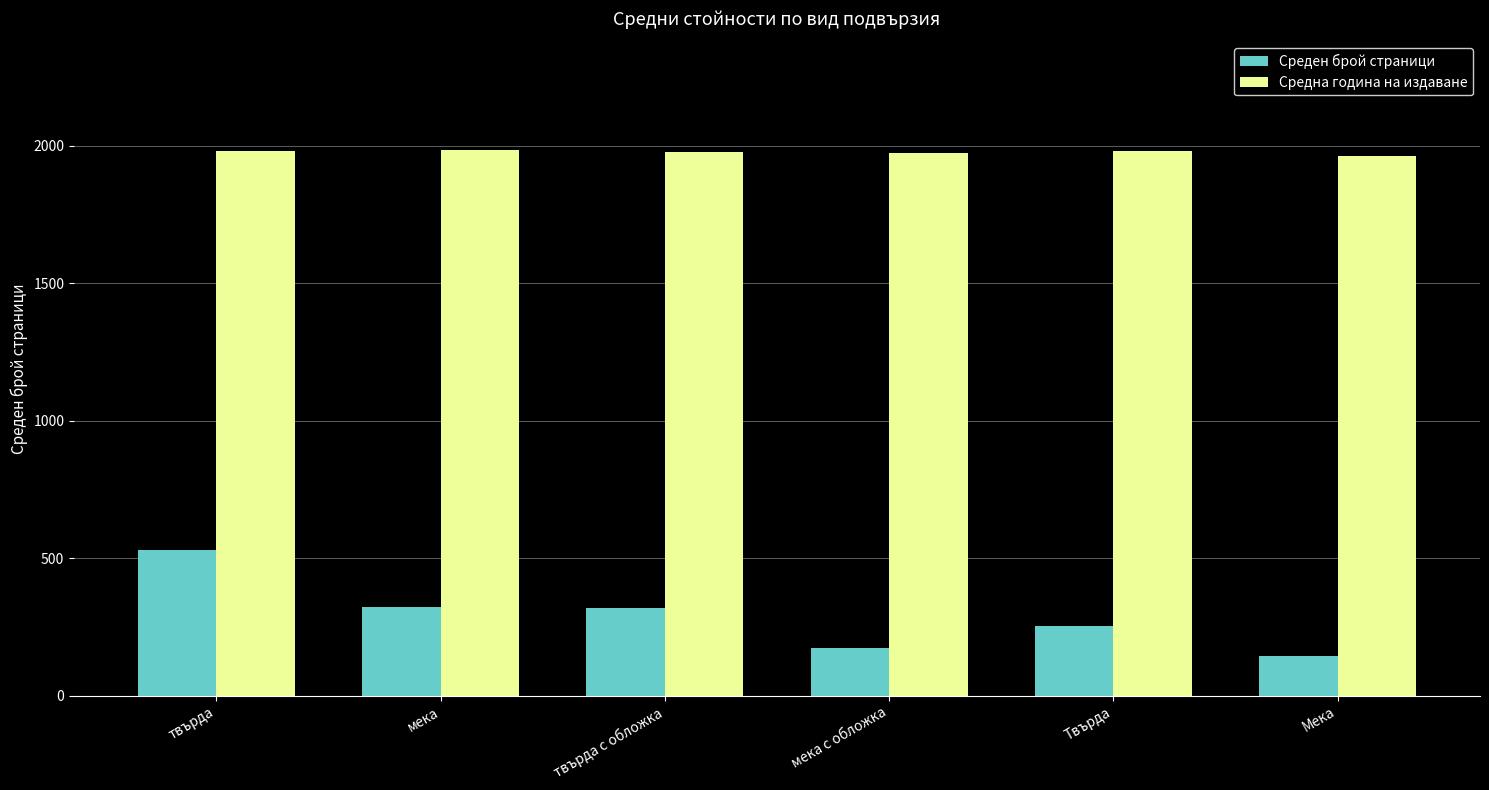

What is the maximum value for Среден брой страници?

530